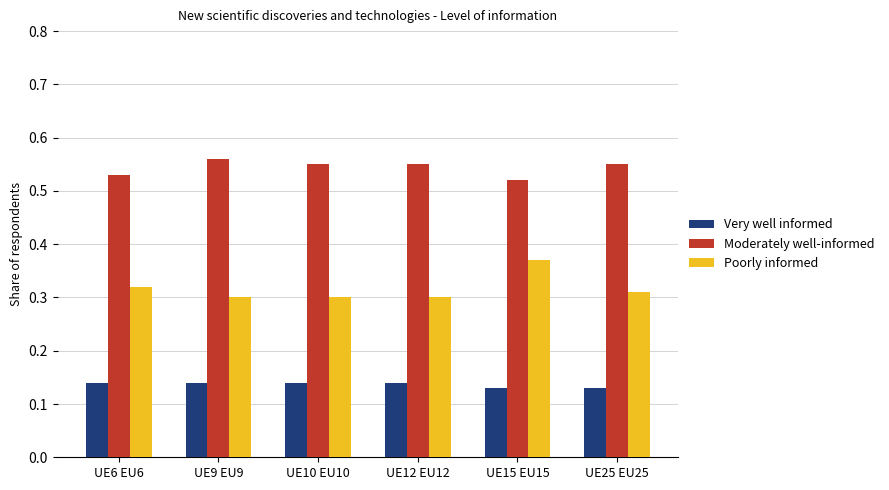

At UE6 EU6, list the series in order from smallest to largest.

Very well informed, Poorly informed, Moderately well-informed